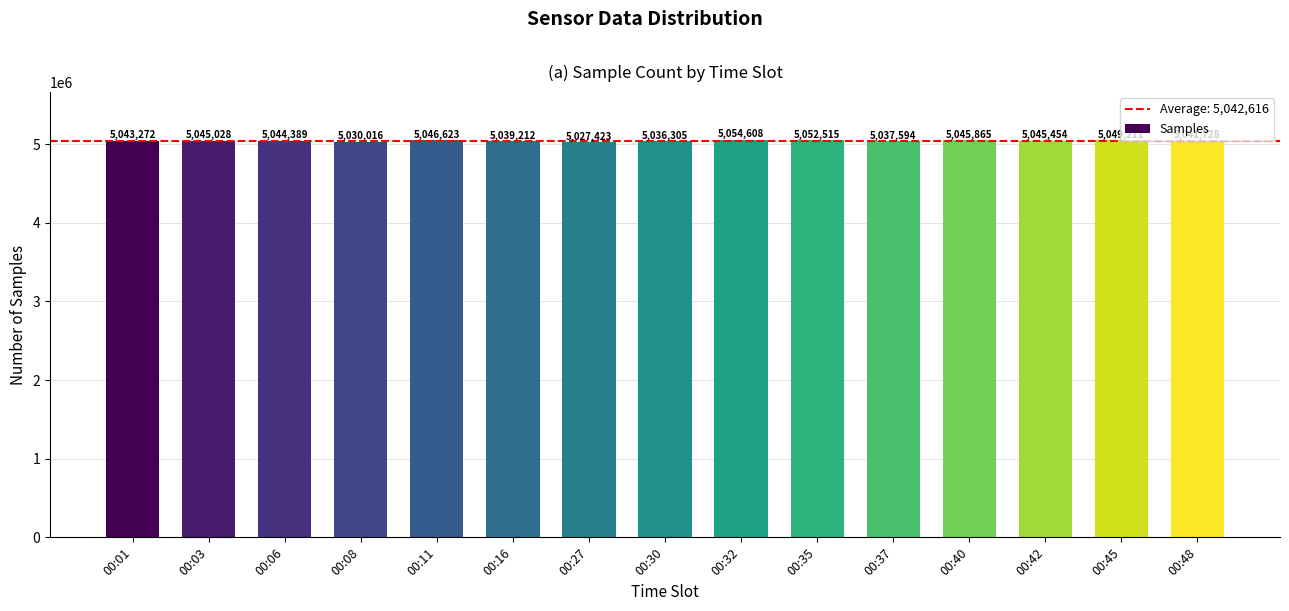

Read the value at 00:01, to the nearest 100.

5043300